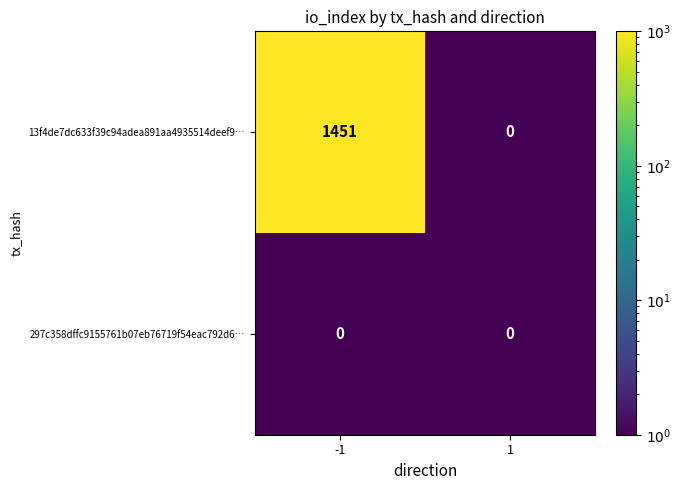

The value of 13f4de7dc633f39c94adea891aa4935514deef9… at 1 is -945. True or false?

False